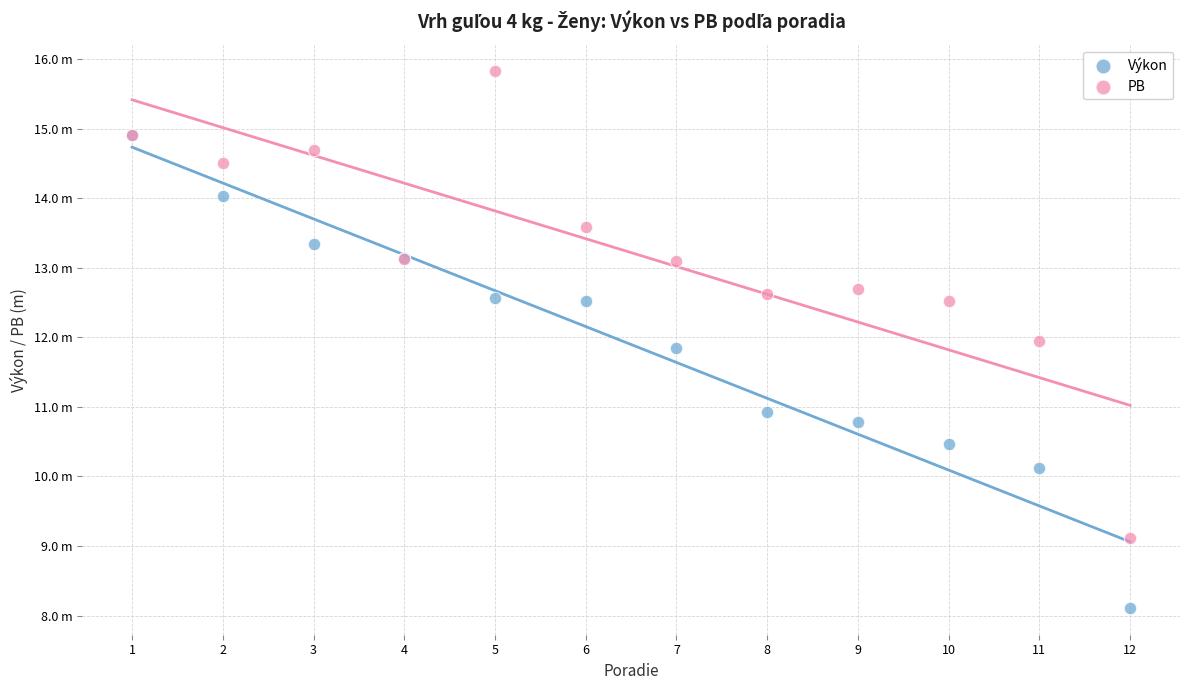

What are all the series names shown in the legend?

Výkon, PB